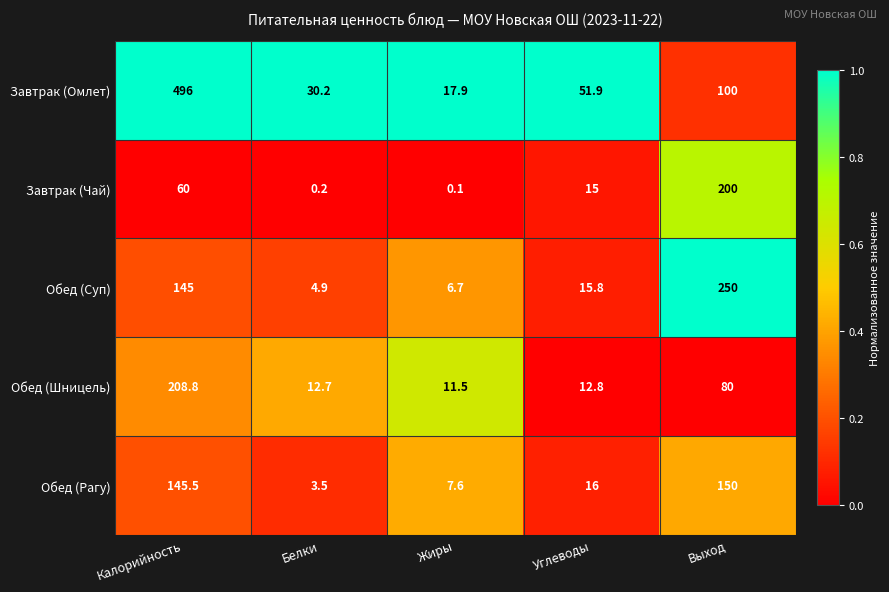

What is the minimum value for Обед (Шницель)?

11.5